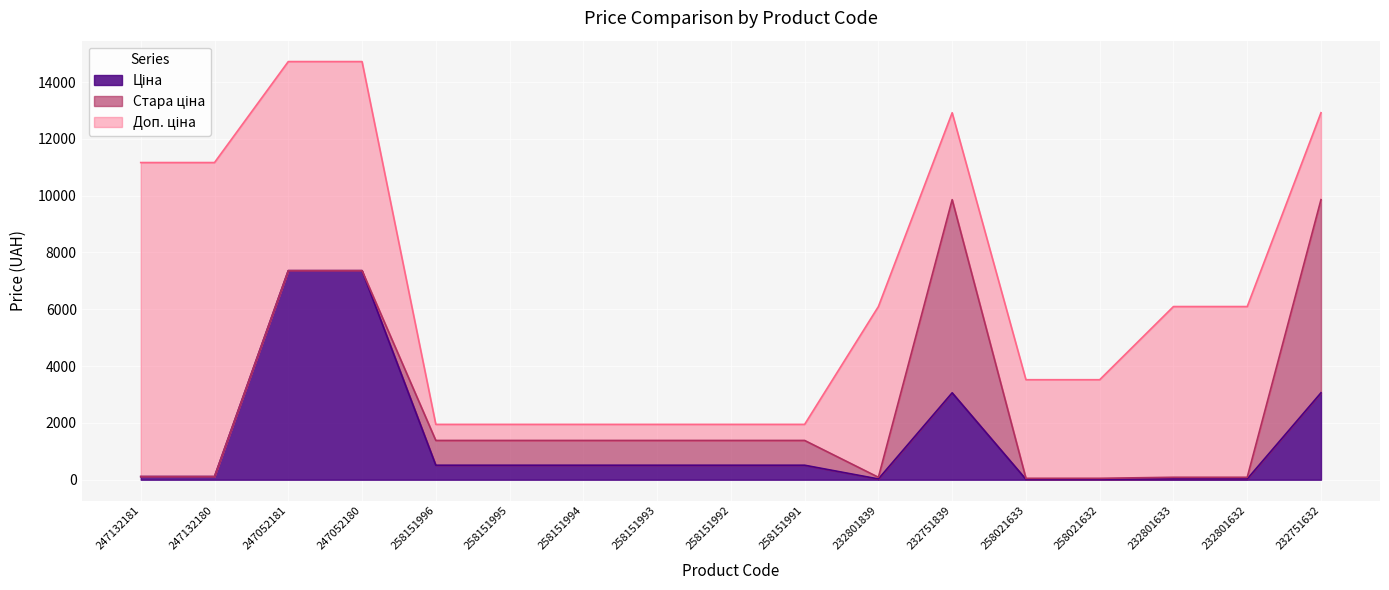

List the series in order of their peak value, highest first.

Доп. ціна, Ціна, Стара ціна